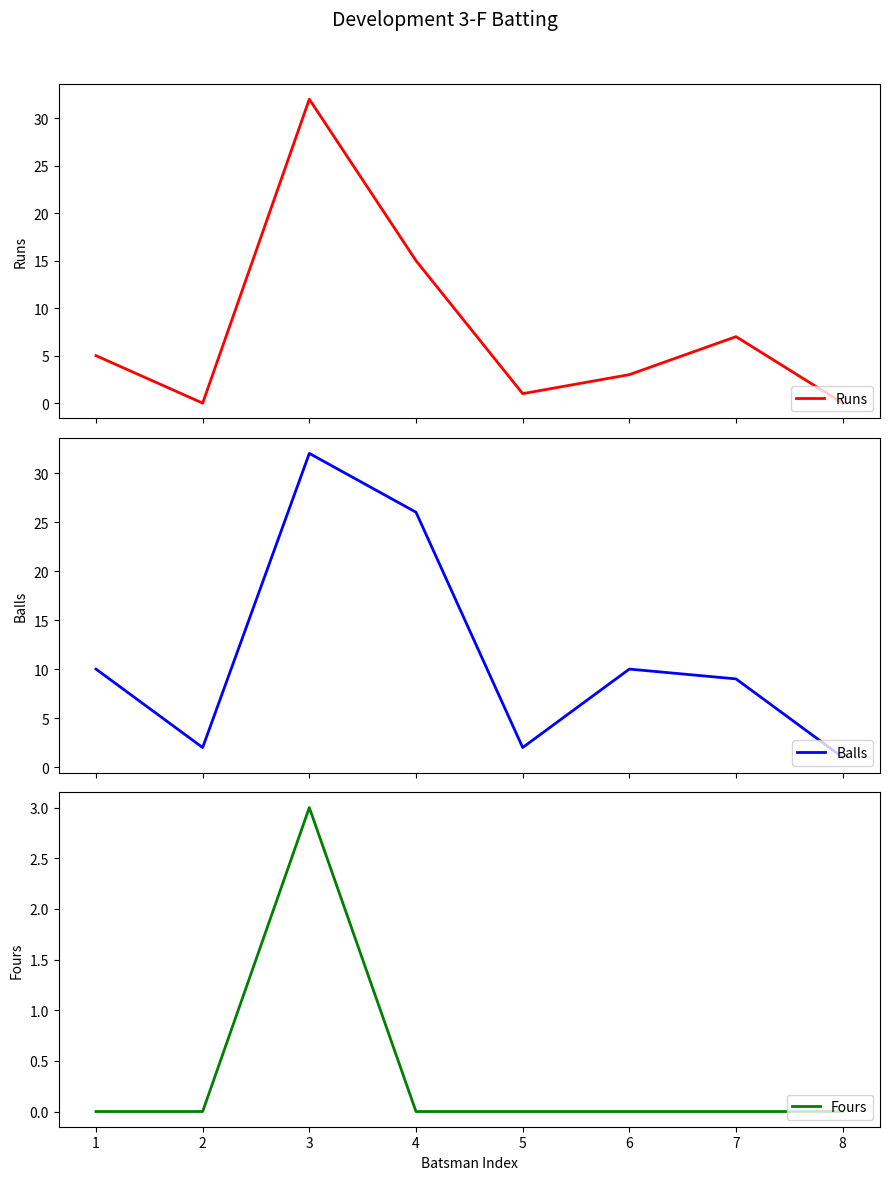

At which label is Fours closest to 1?

1